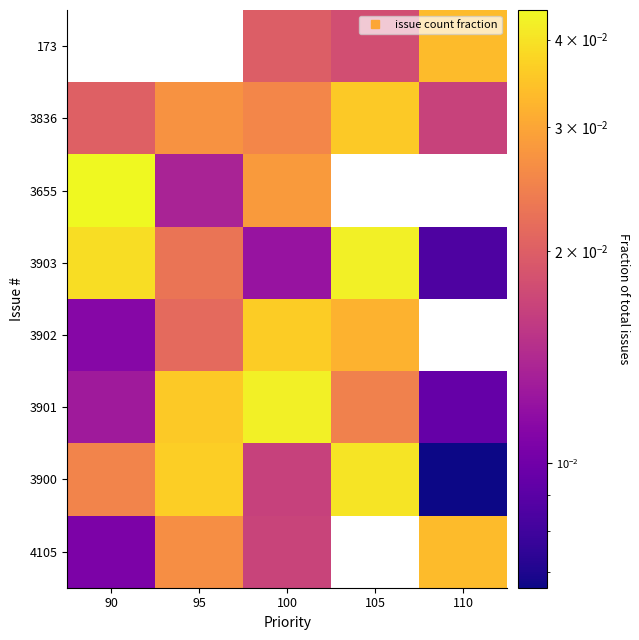

The 3902 series shows 0.0 at 90. True or false?

True